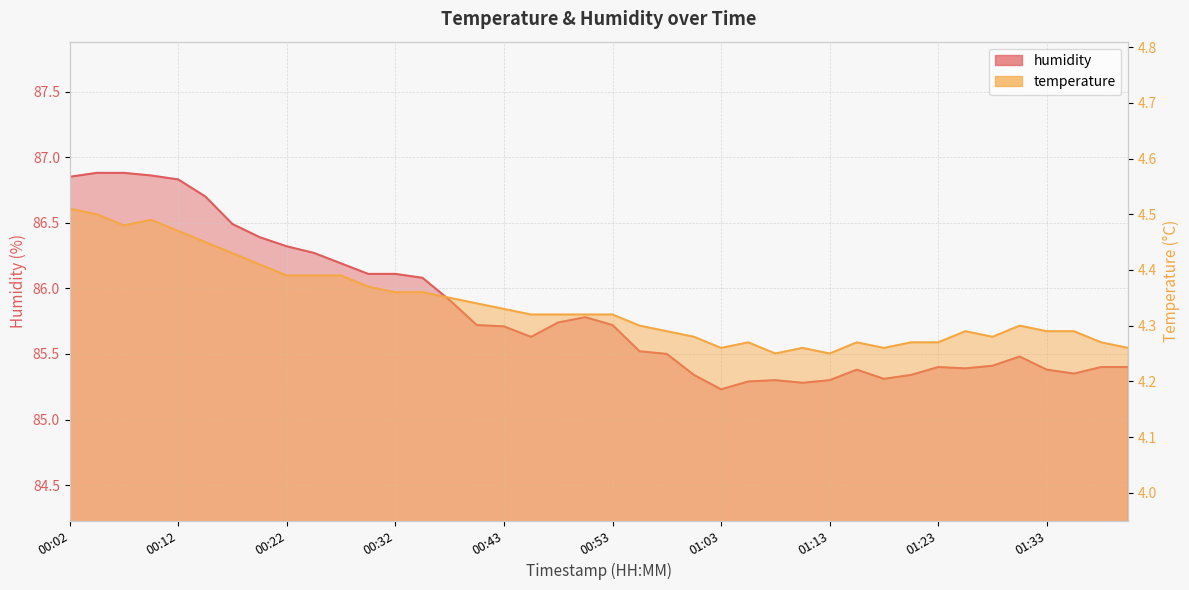

True or false: temperature and humidity cross at least once.

False